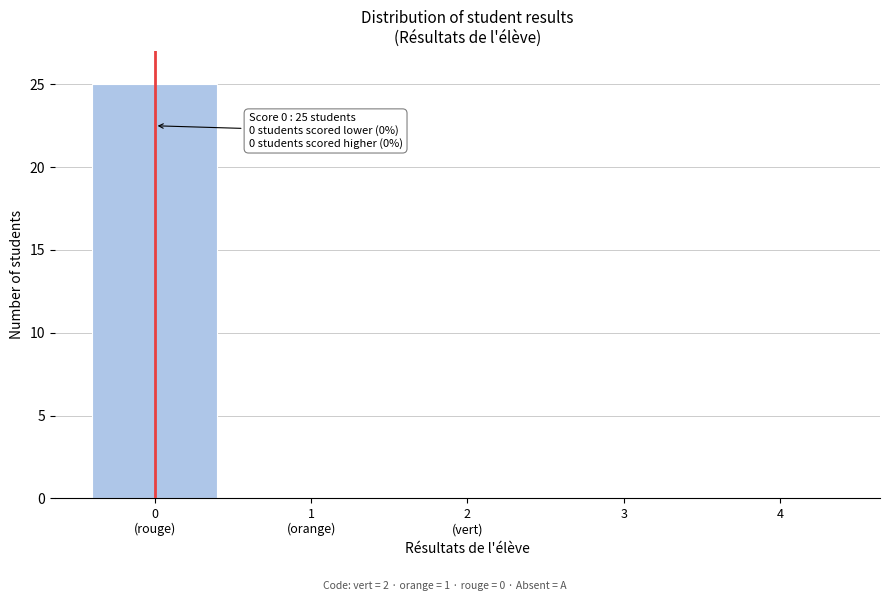

What is the sum of all values?

25